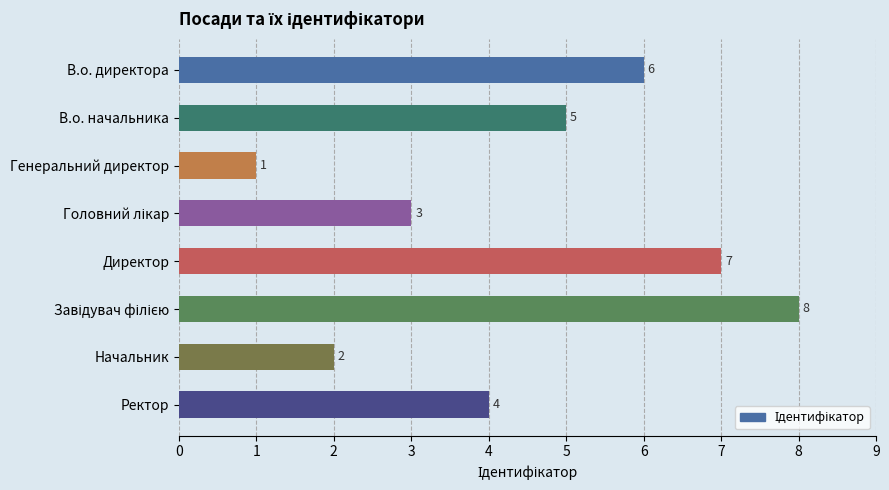

Reading bottom to top, transcribe all the data shown in this chart.

4	2	8	7	3	1	5	6